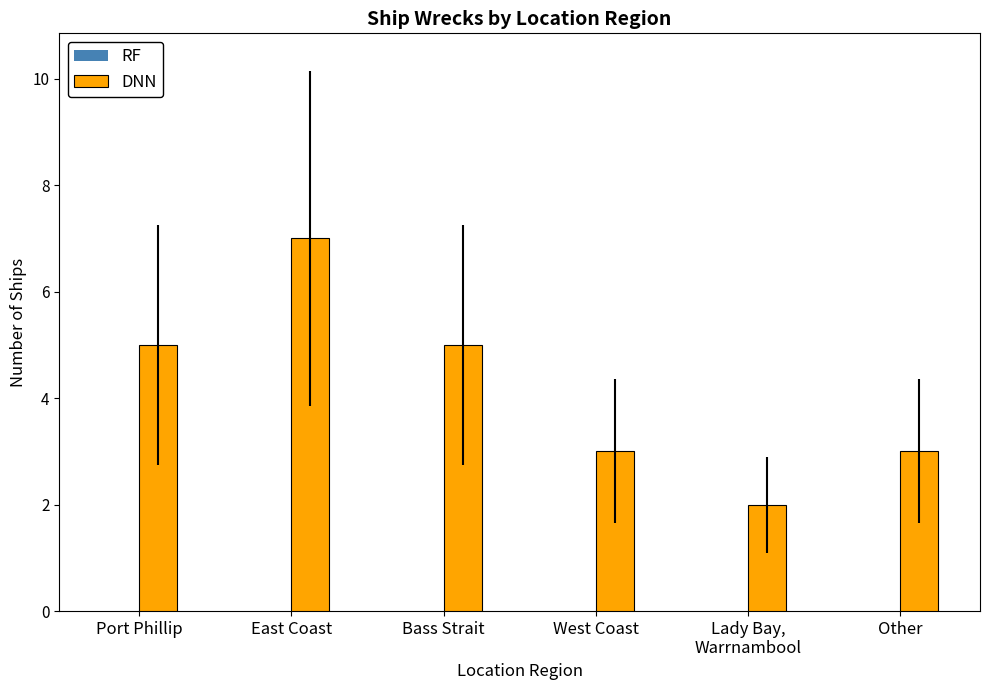

Count the number of data series in this chart.

1